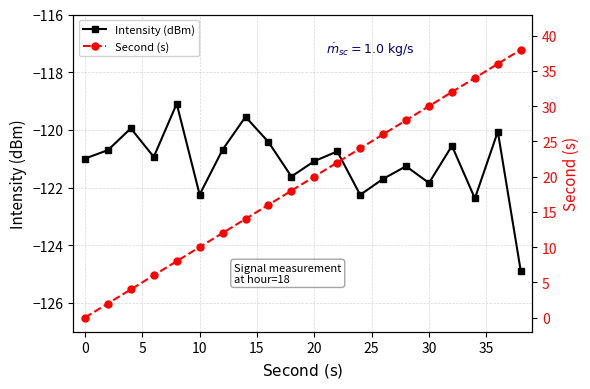

True or false: Intensity (dBm) has more than 0 interior local peaks.

True